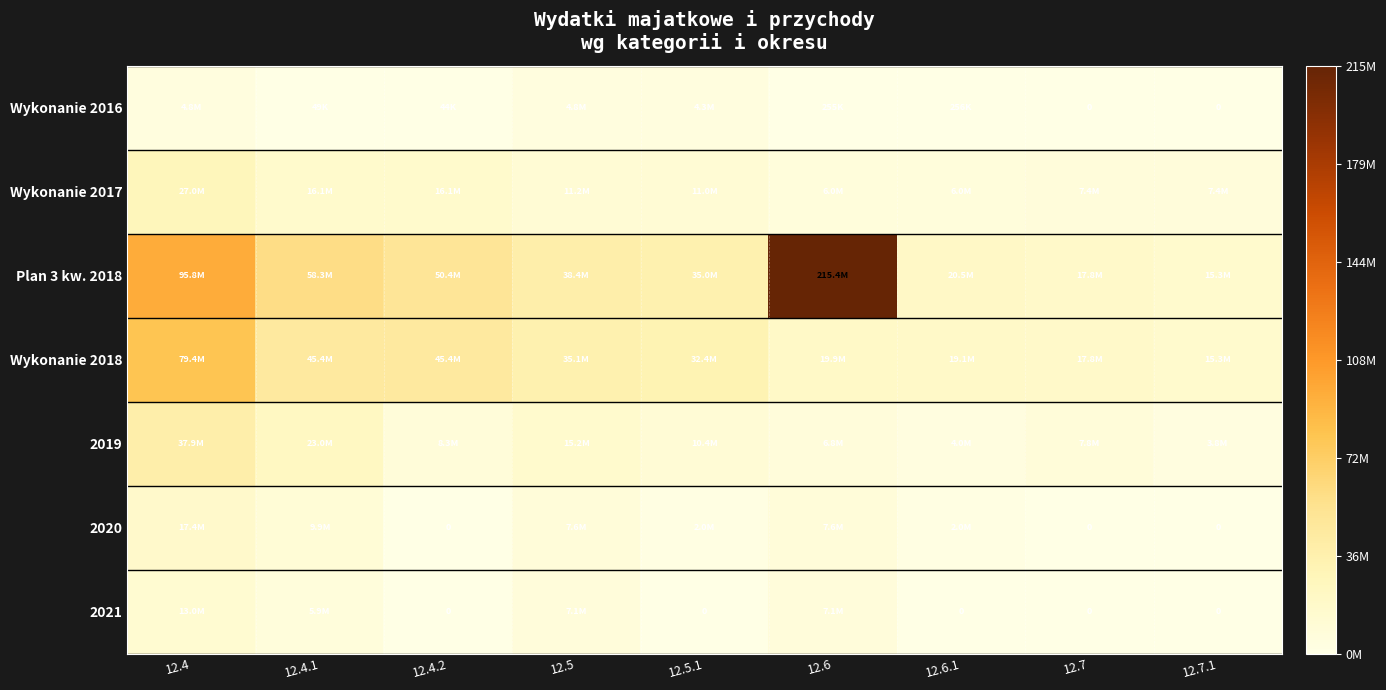

Rank the categories by 2021 value from highest to lowest.

12.4, 12.5, 12.6, 12.4.1, 12.4.2, 12.5.1, 12.6.1, 12.7, 12.7.1